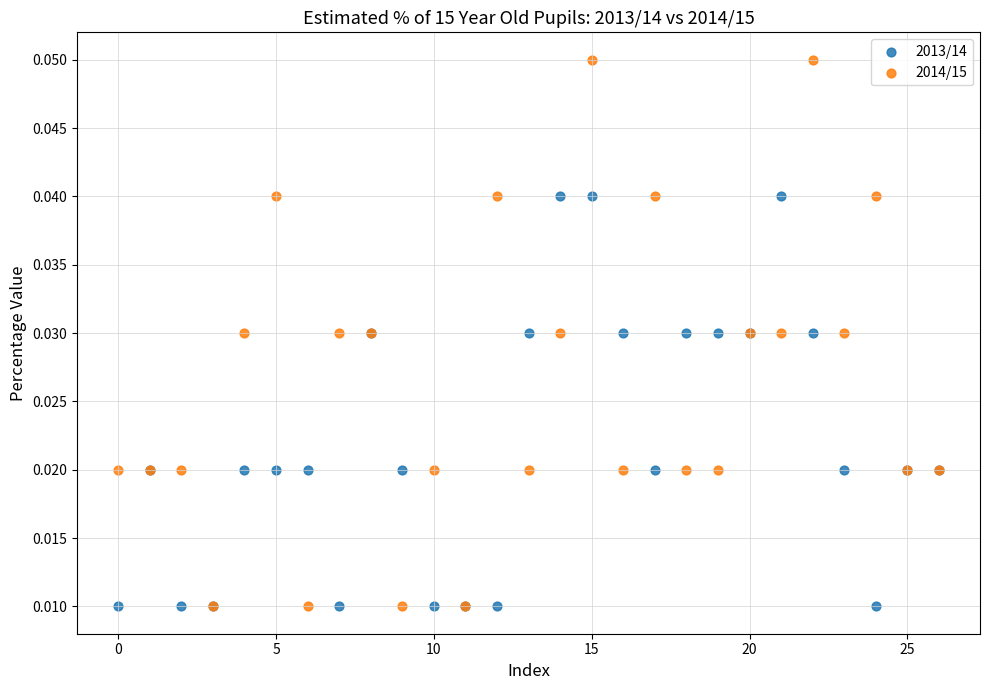

What are all the series names shown in the legend?

2013/14, 2014/15